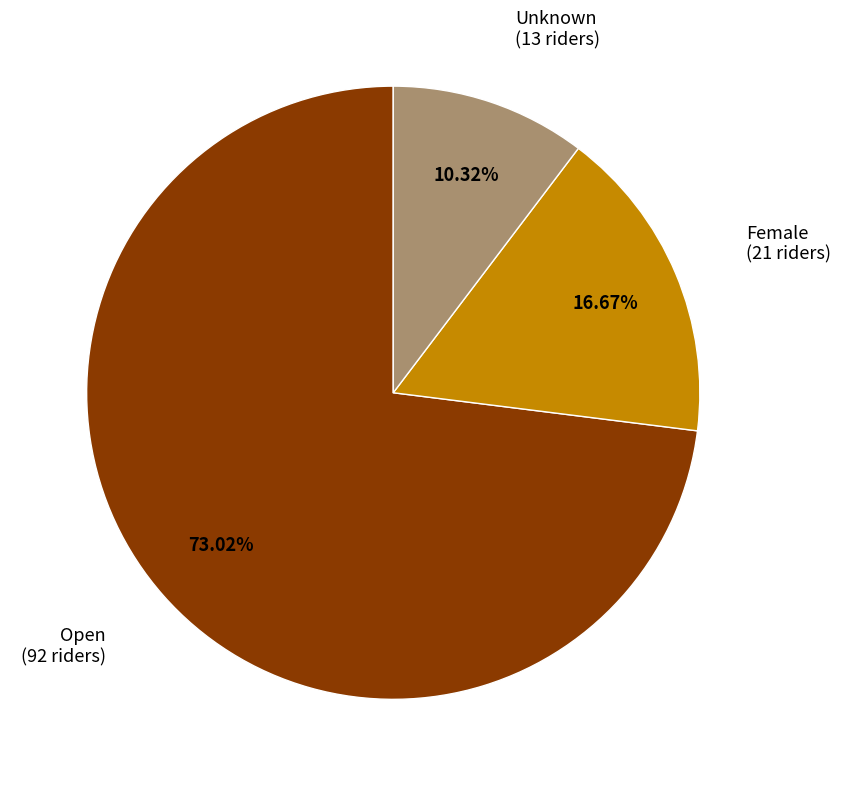

What percentage do Female and Unknown together represent?

27.0%